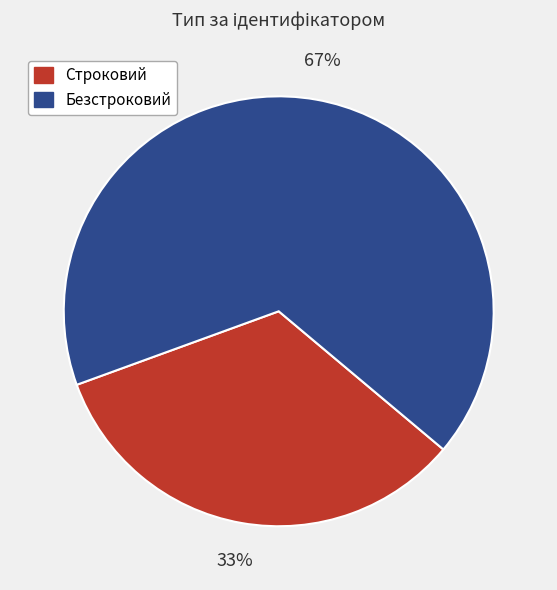

True or false: Безстроковий accounts for 67% of the total.

True